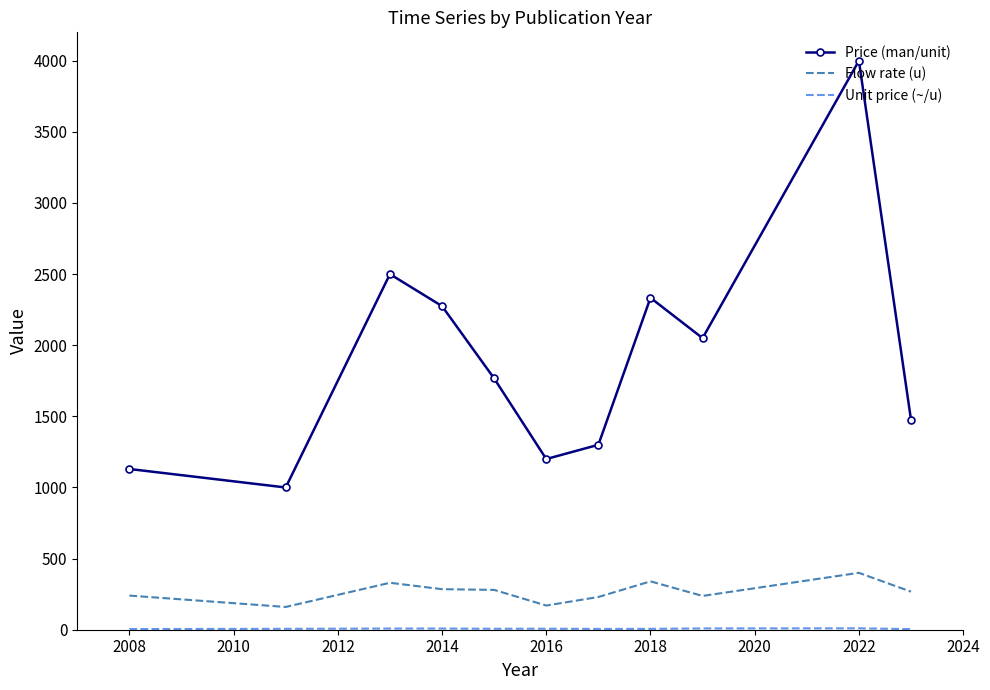

What is the difference between the maximum and minimum values in the Flow rate (u) series?

240.0